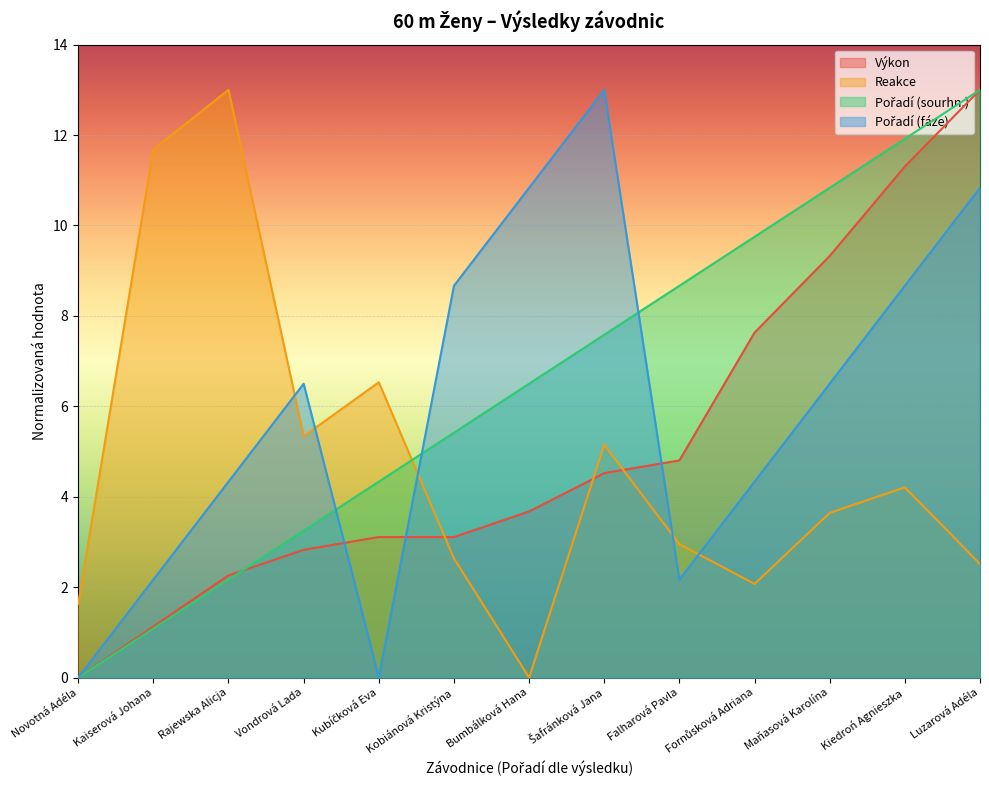

At which label does Výkon first exceed 3?

Kubíčková Eva